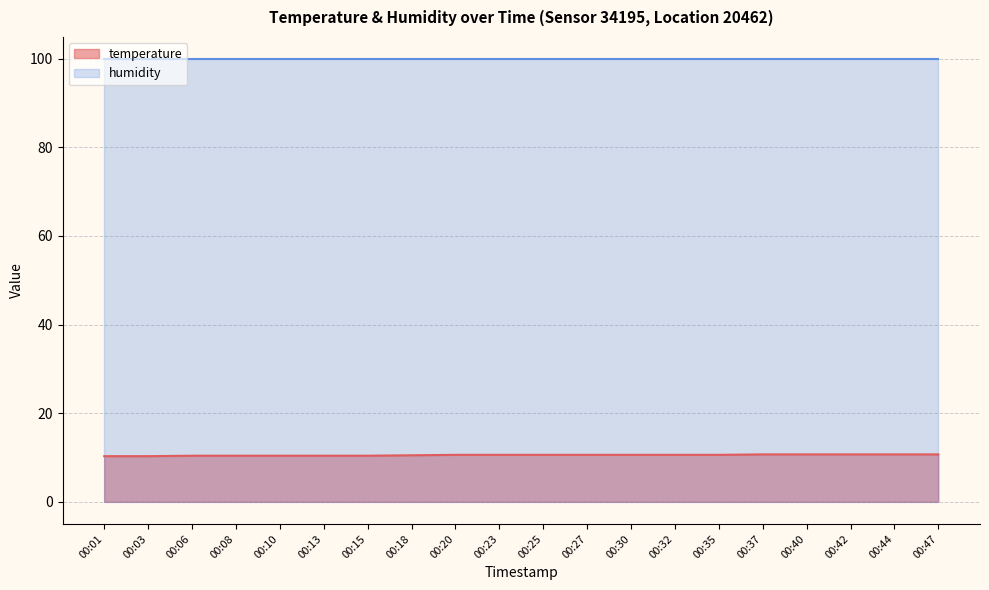

The value at 00:37 is 10.7. True or false?

True